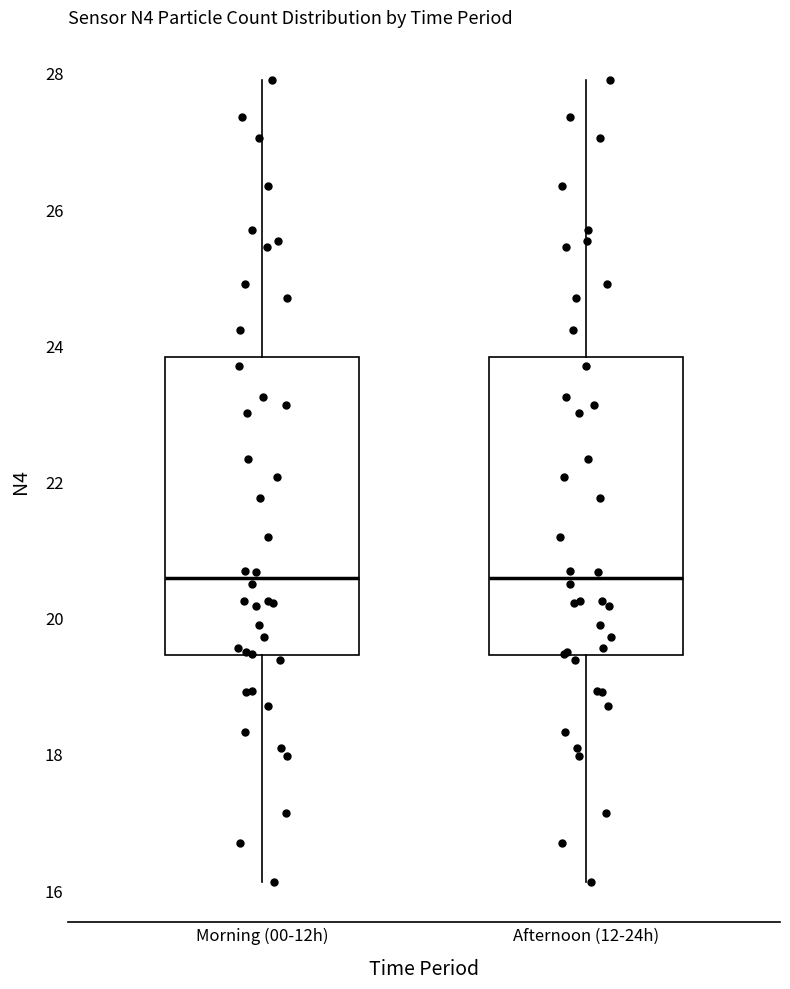

Reading left to right, transcribe this box plot: for each box, give where its median line is, the range the box spans, and where its two whiskers end, as read against the y-axis. The values are not printed on the chart, so give them approximately, as read against the axis.

Morning (00-12h): median 20.6, box 19.4 to 23.8, whiskers 16.2 to 28.0
Afternoon (12-24h): median 20.6, box 19.4 to 23.8, whiskers 16.2 to 28.0